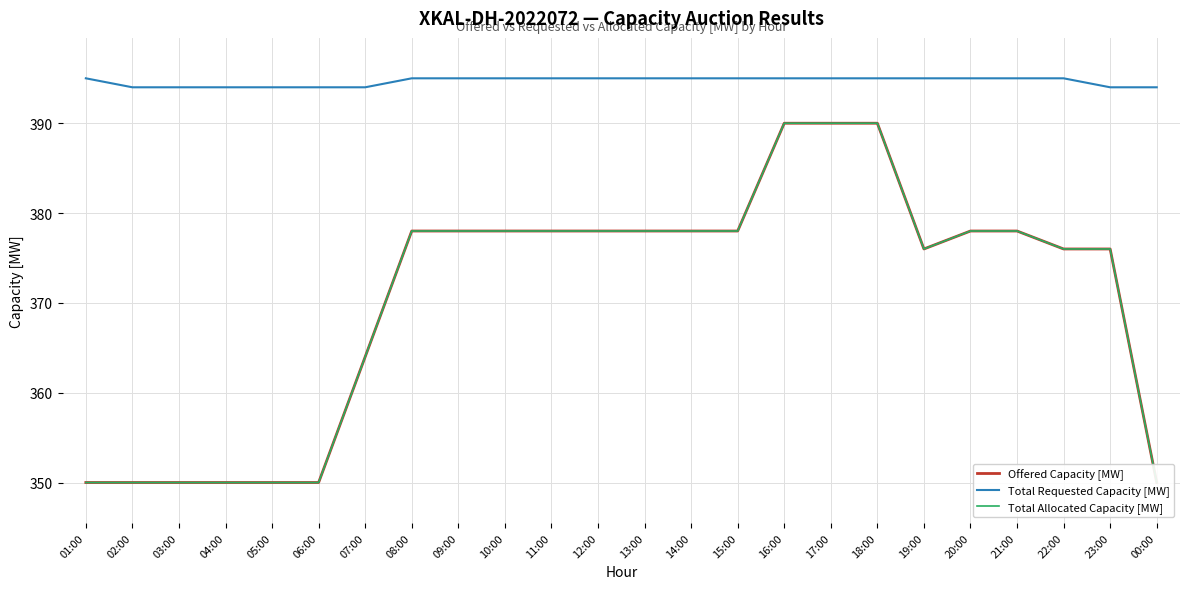

What is the minimum value shown in the chart?

350